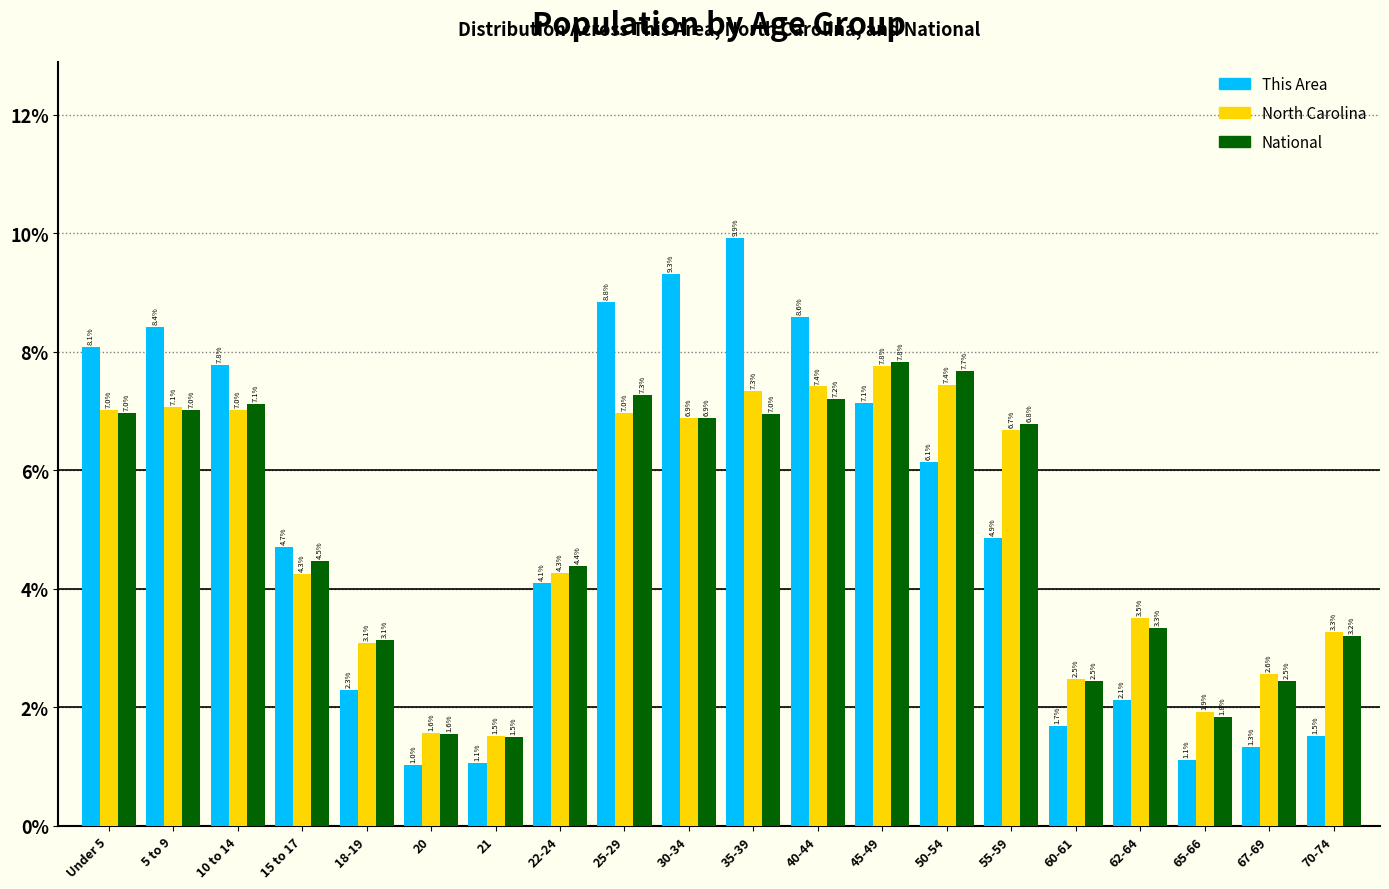

Reading left to right, extract all data points from this chart.

This Area: 8.1	8.4	7.8	4.7	2.3	1.0	1.1	4.1	8.8	9.3	9.9	8.6	7.1	6.1	4.9	1.7	2.1	1.1	1.3	1.5
North Carolina: 7.0	7.1	7.0	4.3	3.1	1.6	1.5	4.3	7.0	6.9	7.3	7.4	7.8	7.4	6.7	2.5	3.5	1.9	2.6	3.3
National: 7.0	7.0	7.1	4.5	3.1	1.6	1.5	4.4	7.3	6.9	7.0	7.2	7.8	7.7	6.8	2.5	3.3	1.8	2.5	3.2